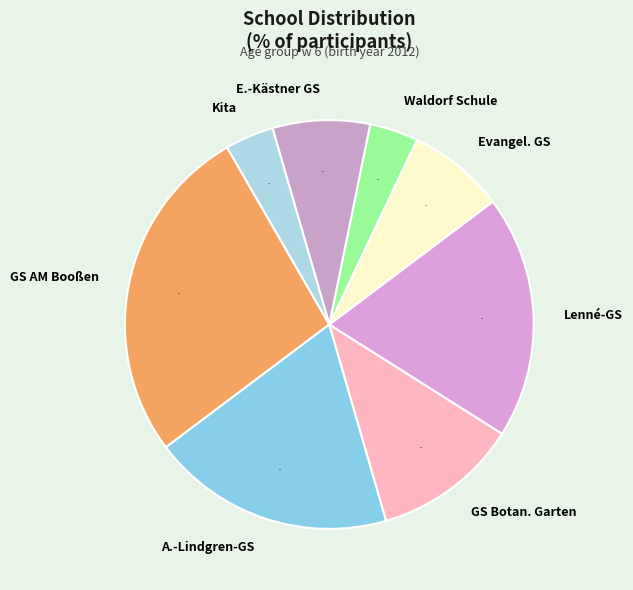

To the nearest percent, what is the difference between the largest and smallest slice percentages?

23%